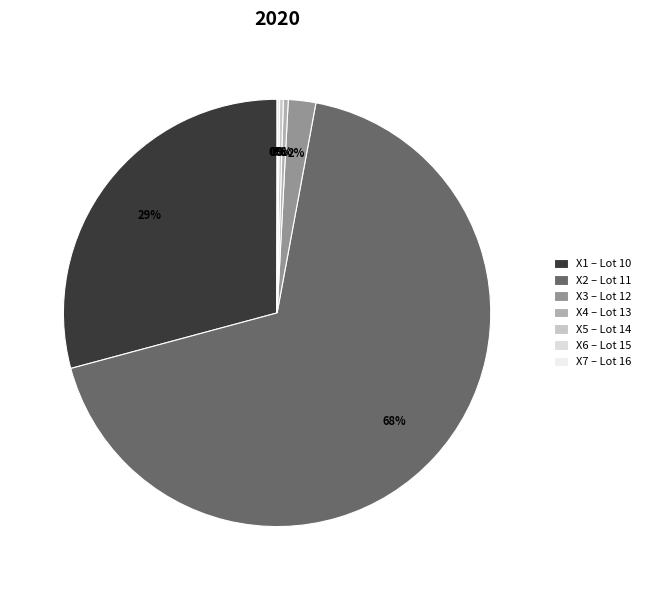

Which slice is the smallest?

16